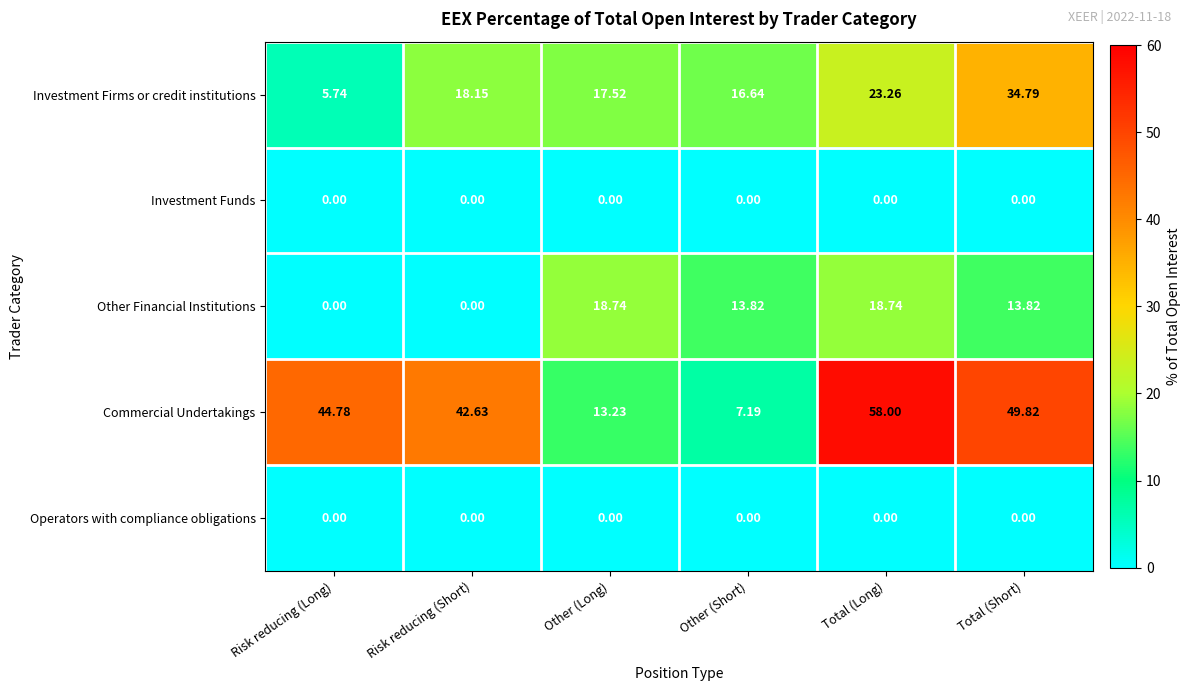

How many data points in Commercial Undertakings are above 44?

3